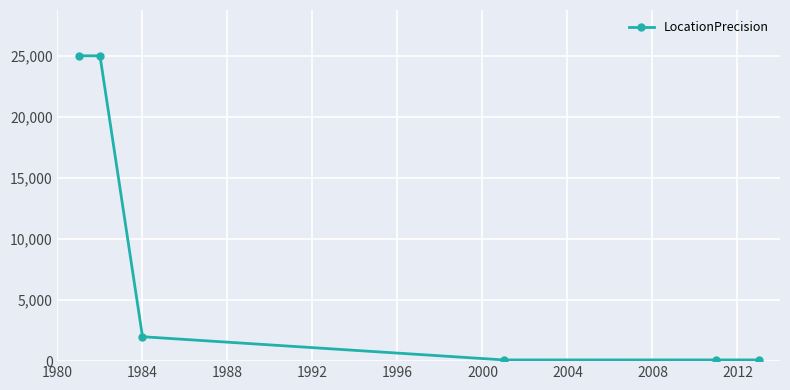

What is the sum of all values?

52300